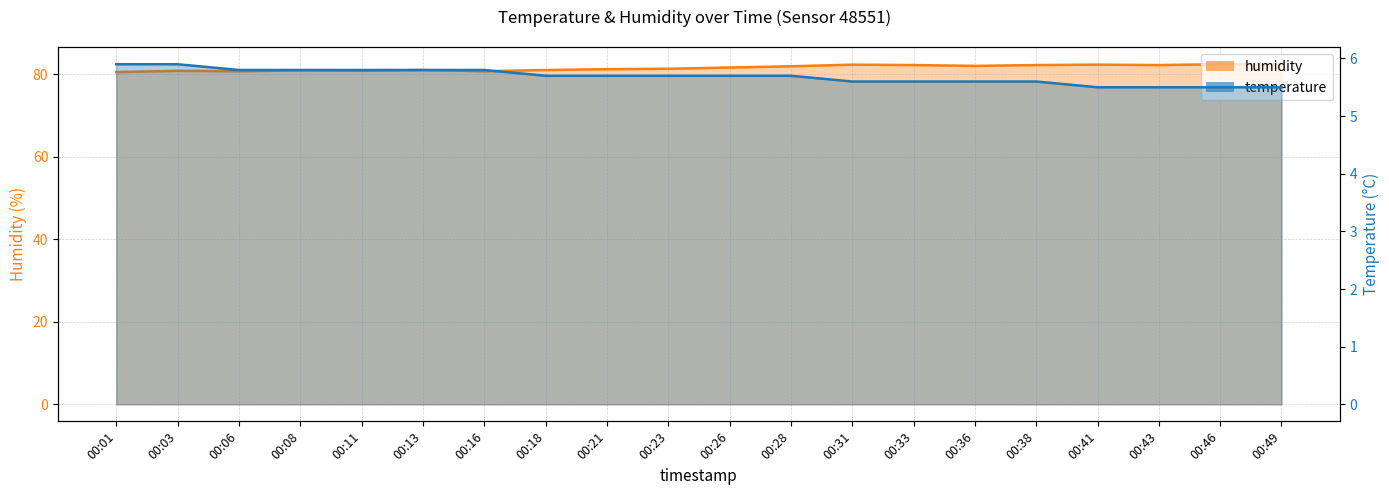

List the labels in order of temperature value, largest first.

00:01, 00:03, 00:06, 00:08, 00:11, 00:13, 00:16, 00:18, 00:21, 00:23, 00:26, 00:28, 00:31, 00:33, 00:36, 00:38, 00:41, 00:43, 00:46, 00:49